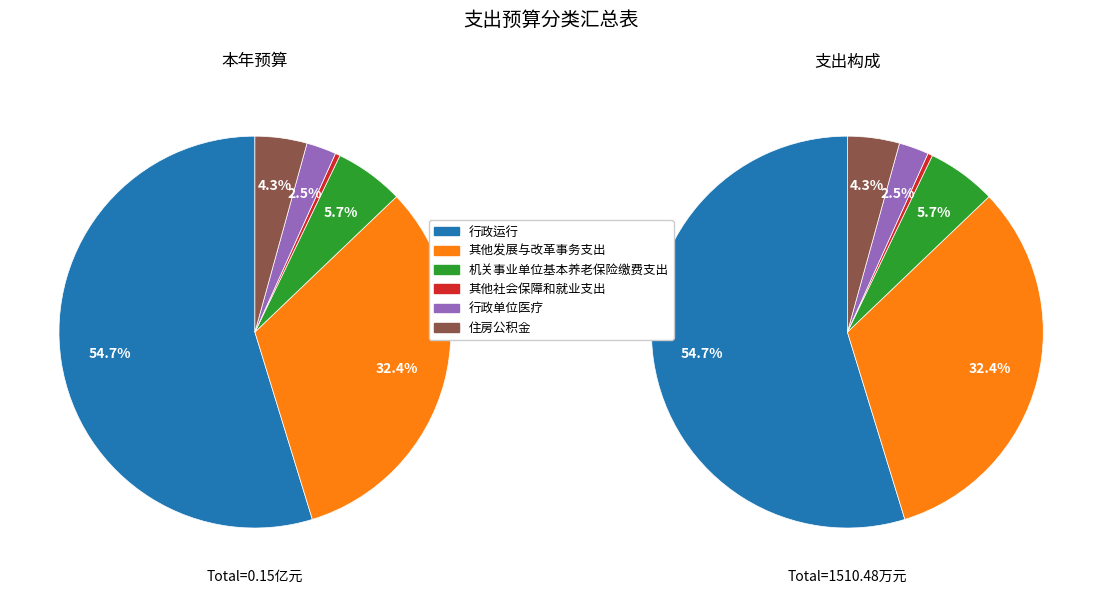

Which slice represents more than half of the pie?

行政运行